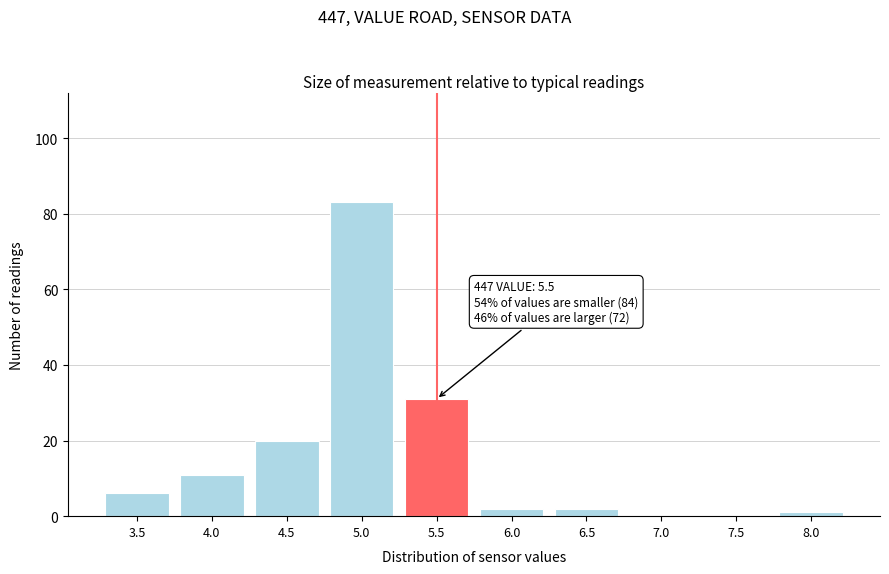

Reading left to right, what are all the values shown in this chart?

3.5=6	4.0=11	4.5=20	5.0=83	5.5=31	6.0=2	6.5=2	7.0=0	7.5=0	8.0=1